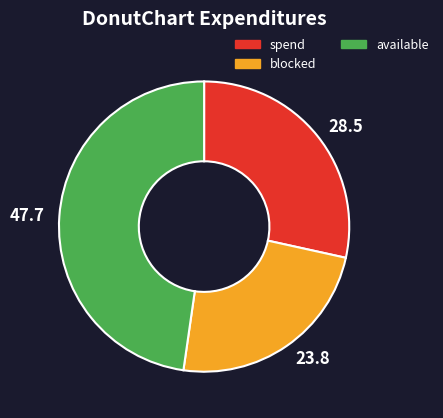

Does any single category account for the majority?

No